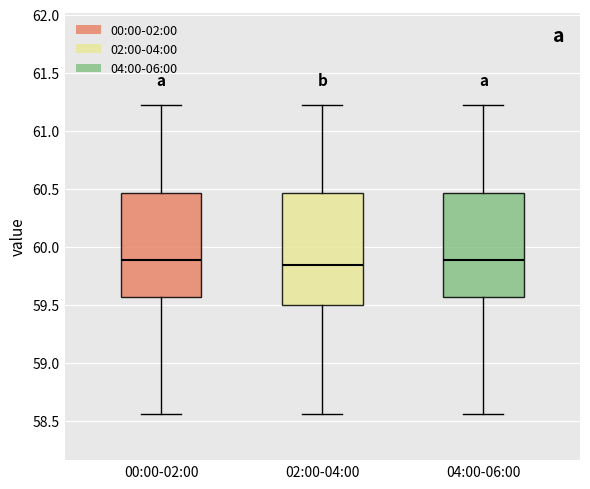

Where does the median line of the box for 04:00-06:00 sit on the y-axis? The values are not printed on the chart, so give them approximately, as read against the axis.

59.90